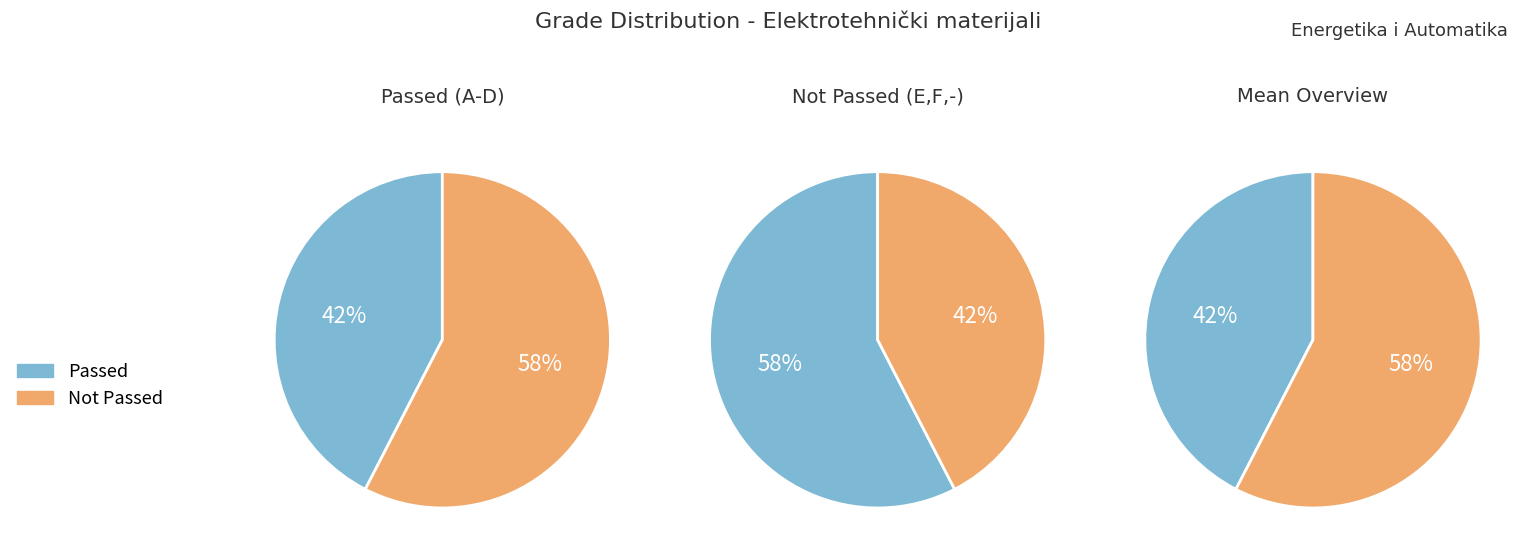

True or false: E accounts for 40% of the total.

False